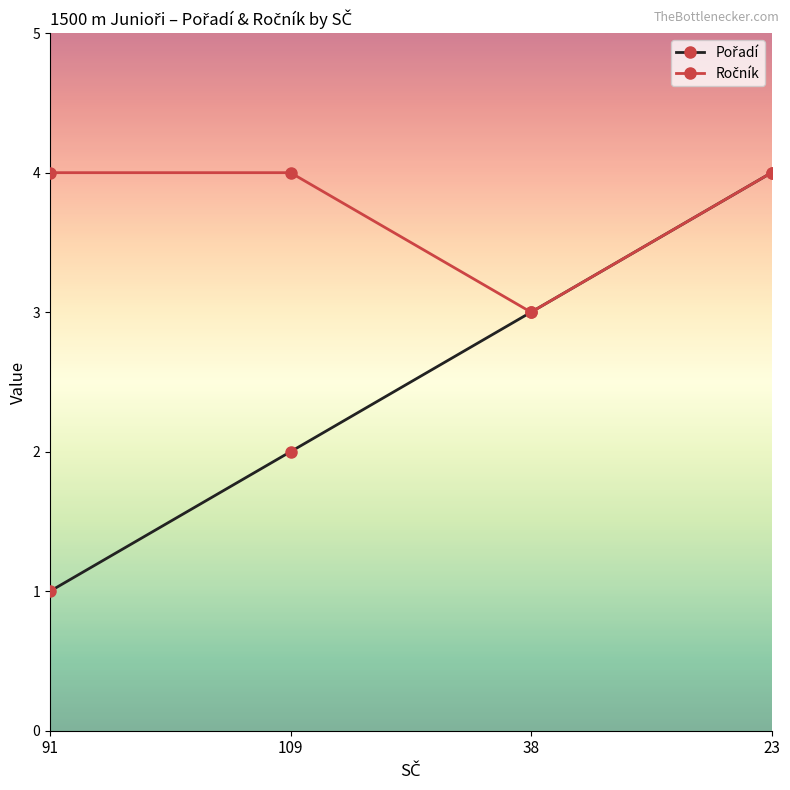

At which category is the sum across all series the highest?

23